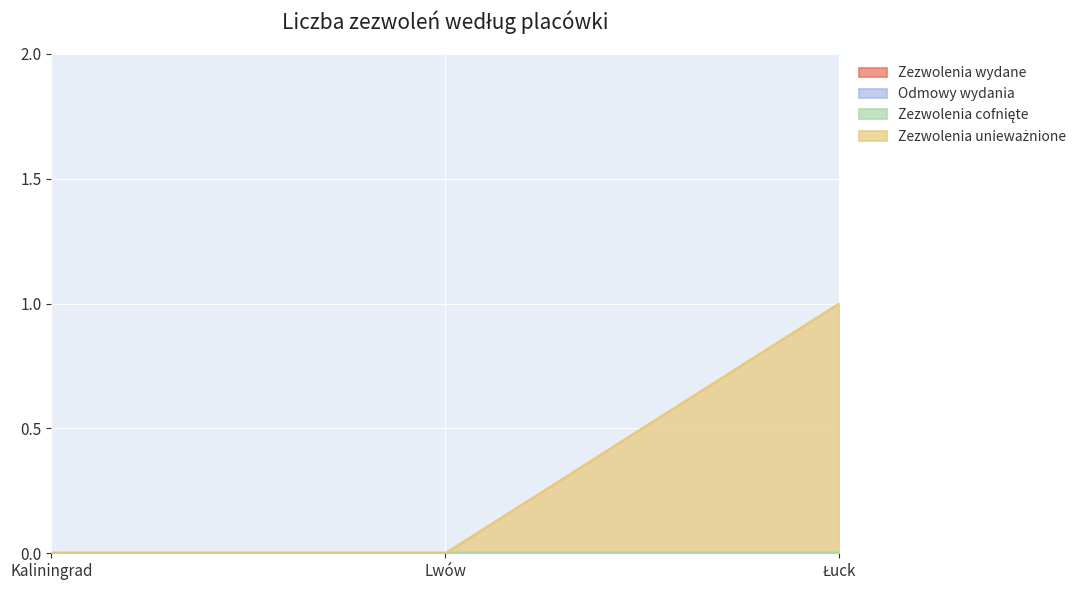

What are all the series names shown in the legend?

Zezwolenia wydane, Odmowy wydania, Zezwolenia cofnięte, Zezwolenia unieważnione